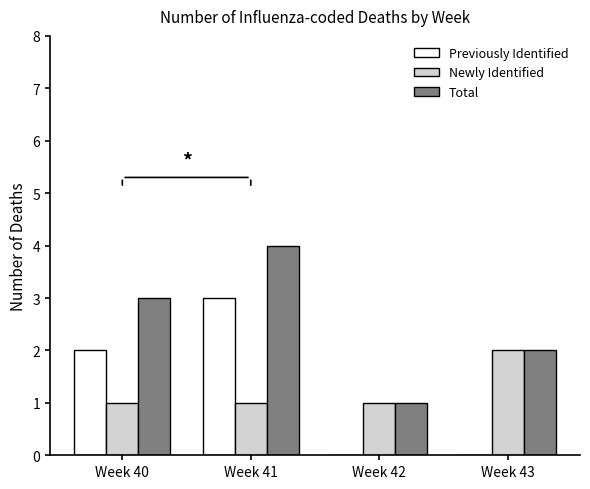

Count the number of categories in the chart.

4